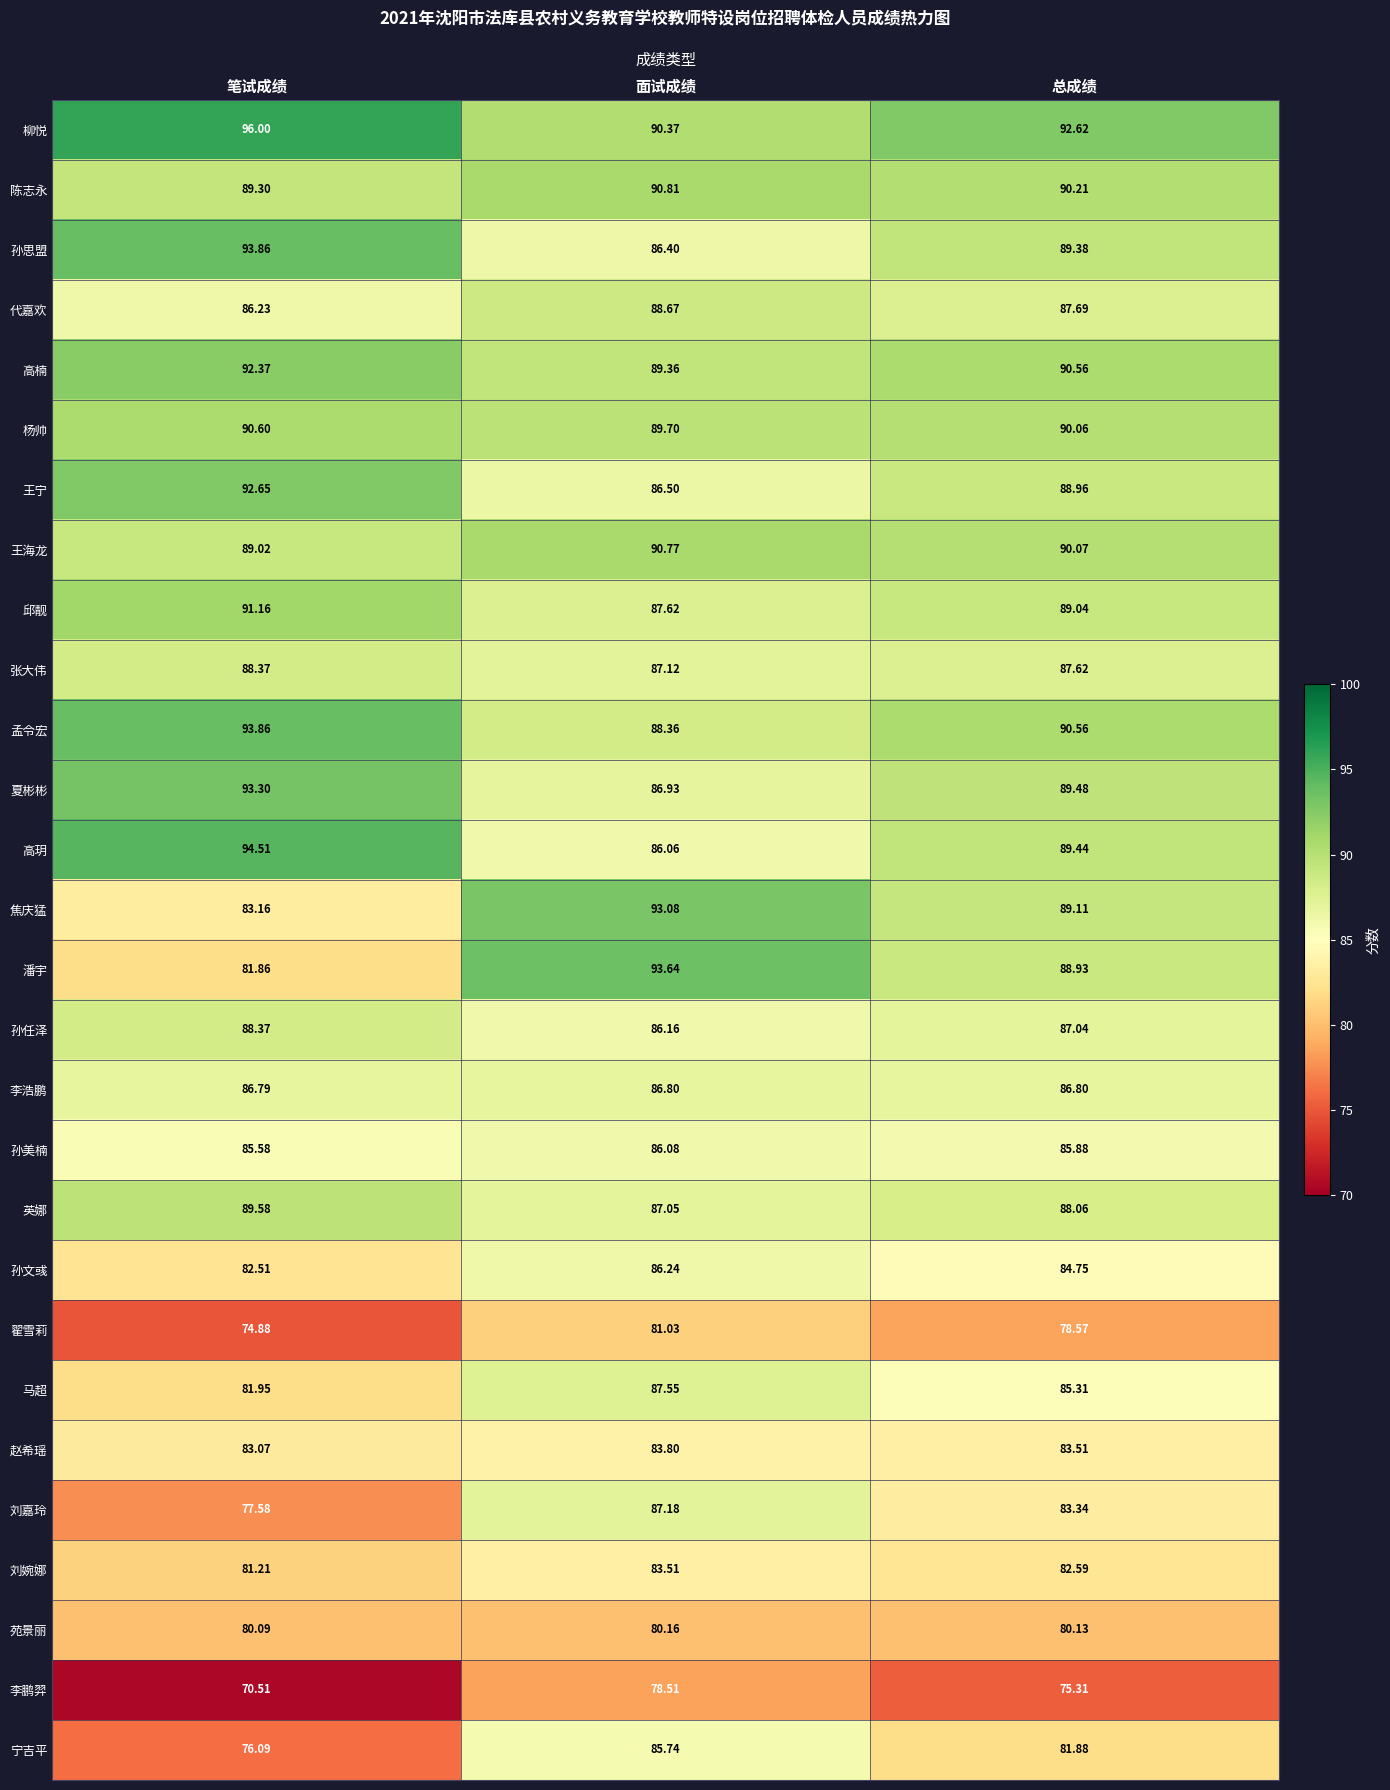

Between 笔试成绩 and 面试成绩, which series saw the biggest shift?

潘宇